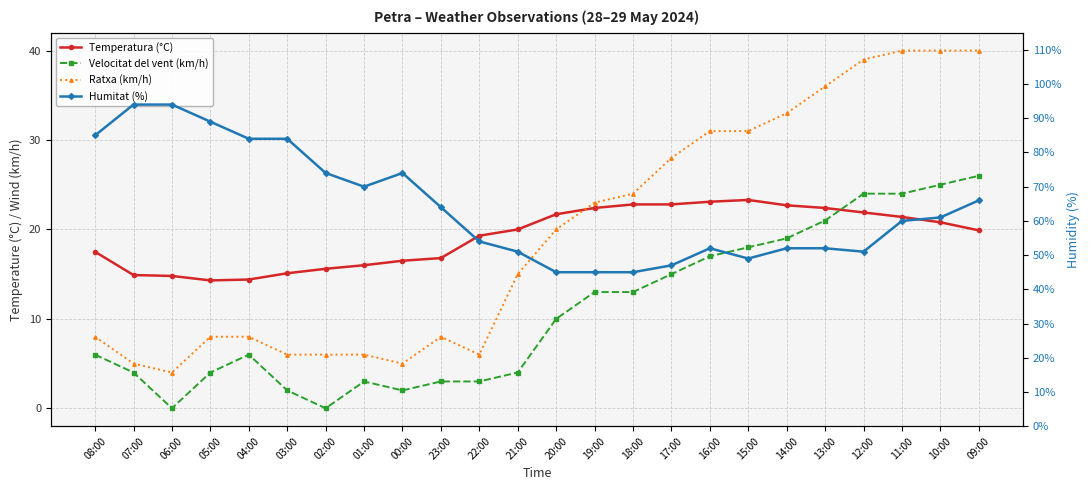

Read the Temperatura (°C) value at 18:00.

22.8